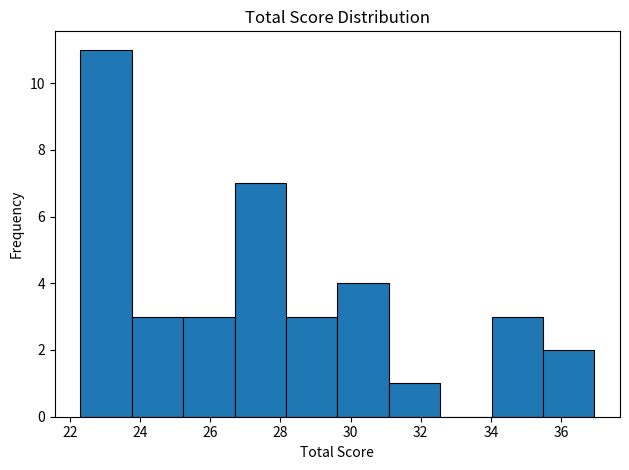

How tall is the bar that spans 26.6 to 28.2 on the x-axis? Neither the bar edges nor the heights are printed on the chart, so give them approximately, as read against the axes.

7